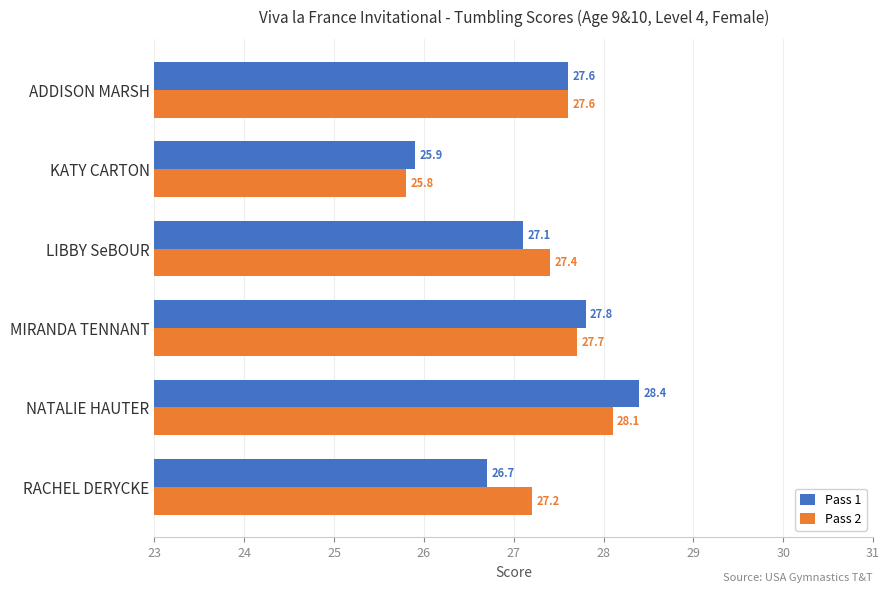

Read the Pass 2 value at KATY CARTON.

25.8